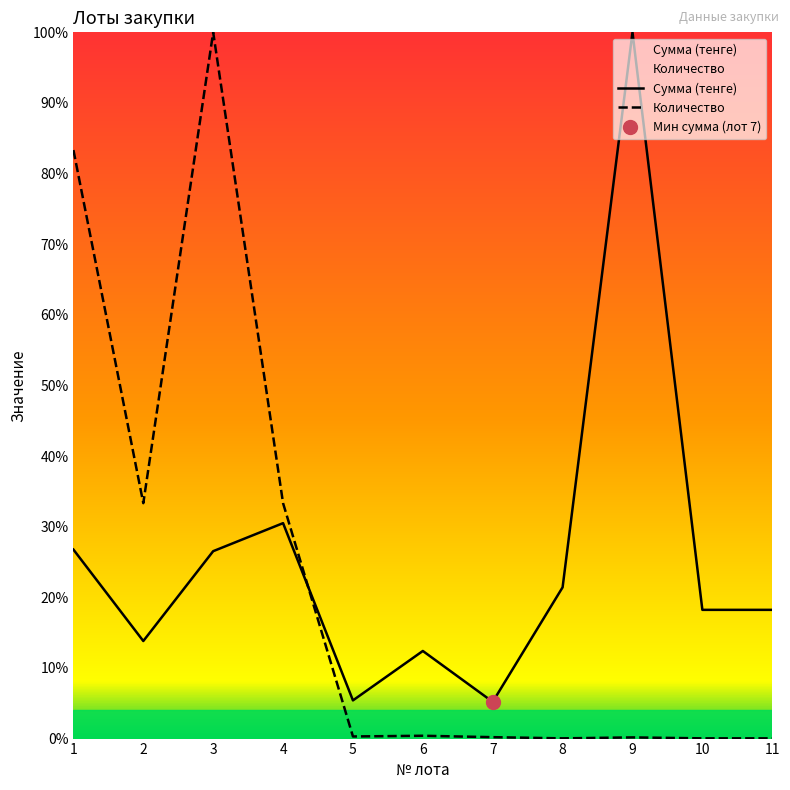

In Количество, how many points are higher than both neighbors (excluding endpoints)?

3